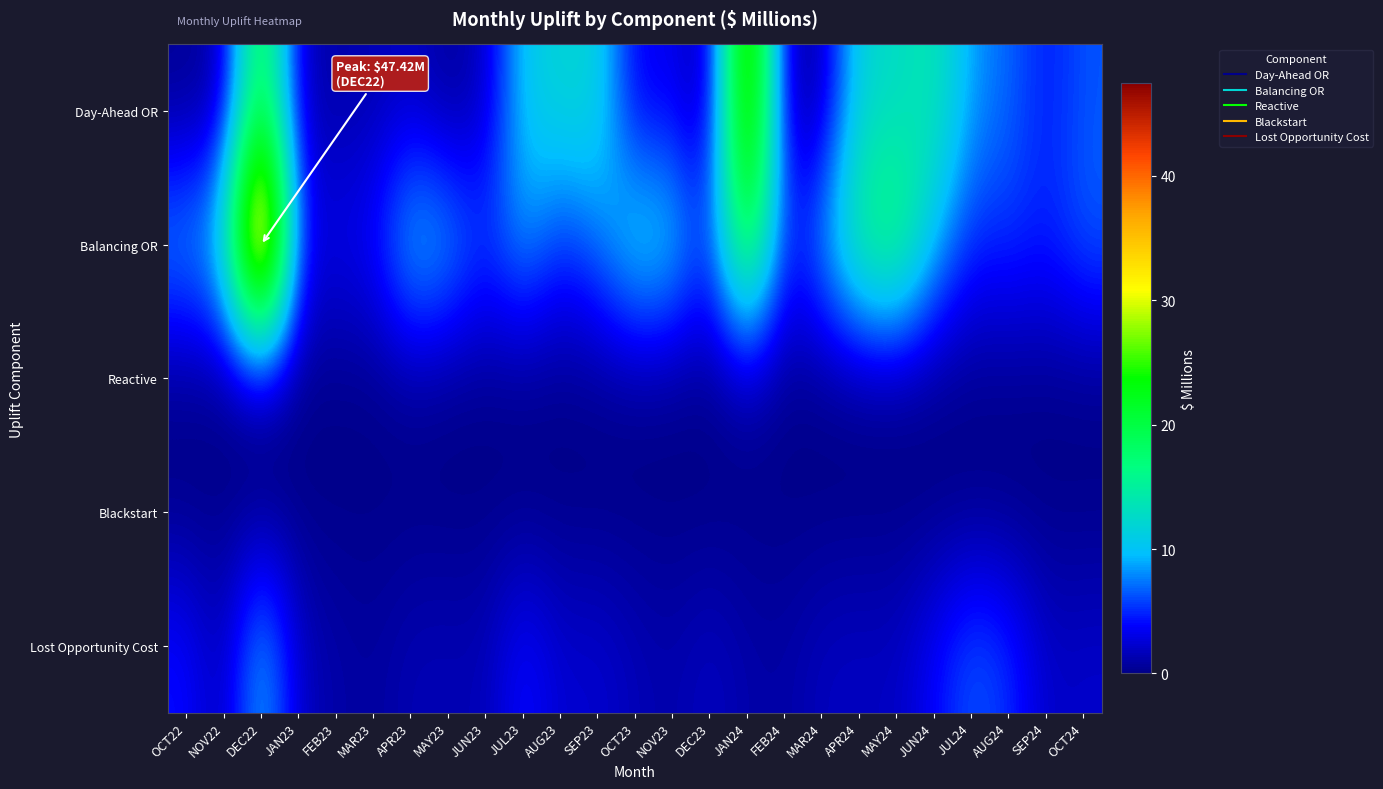

Which label corresponds to the smallest value in the chart?

NOV22